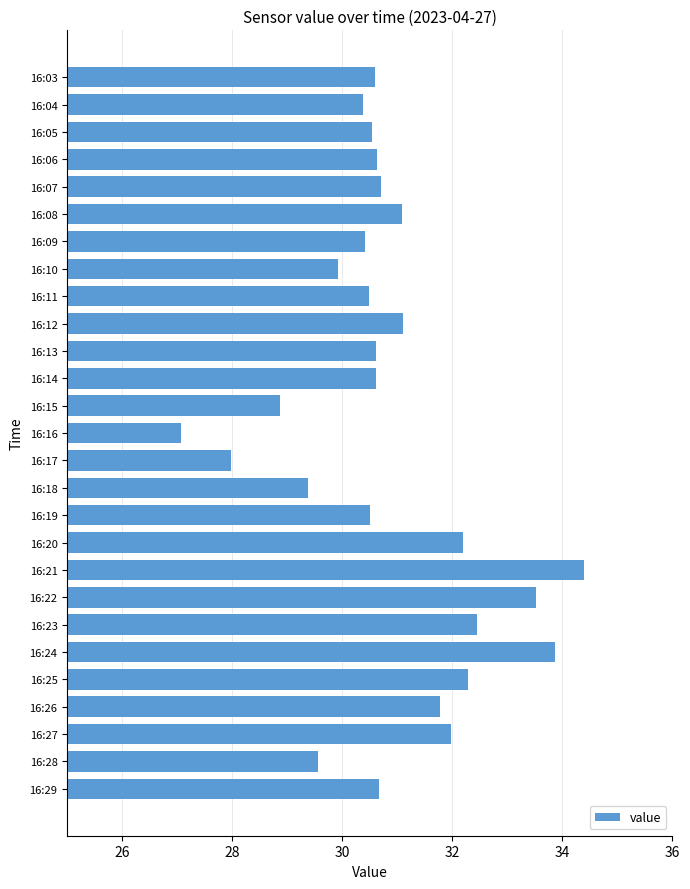

Where is the data nearest to the value 30?

16:10